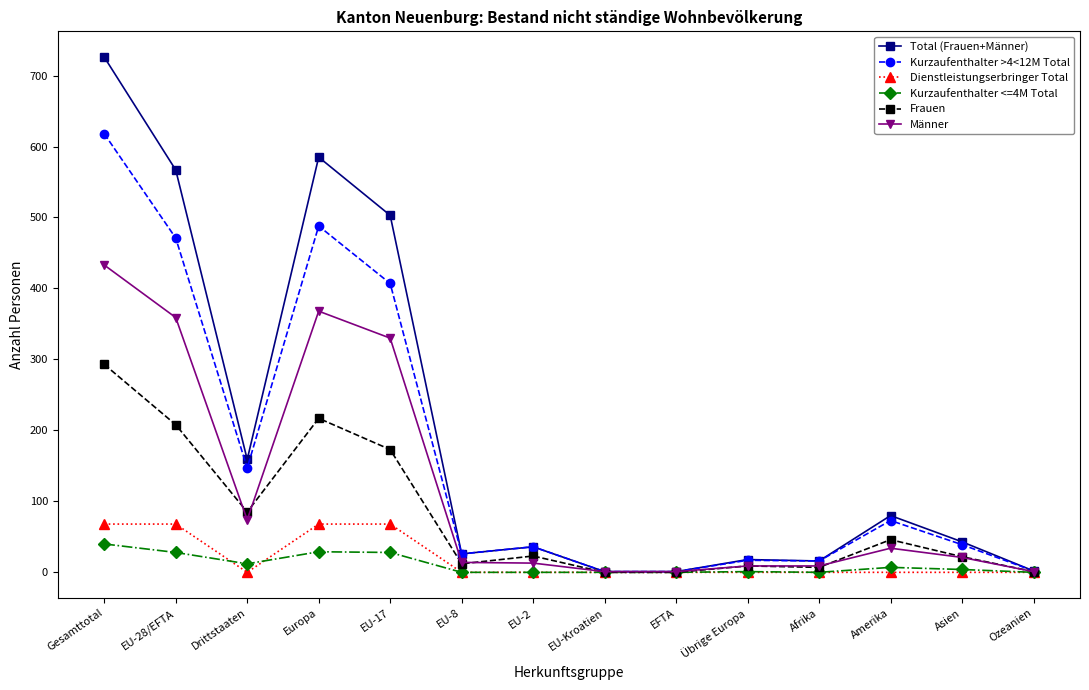

Where is Männer nearest to the value 217?

EU-17